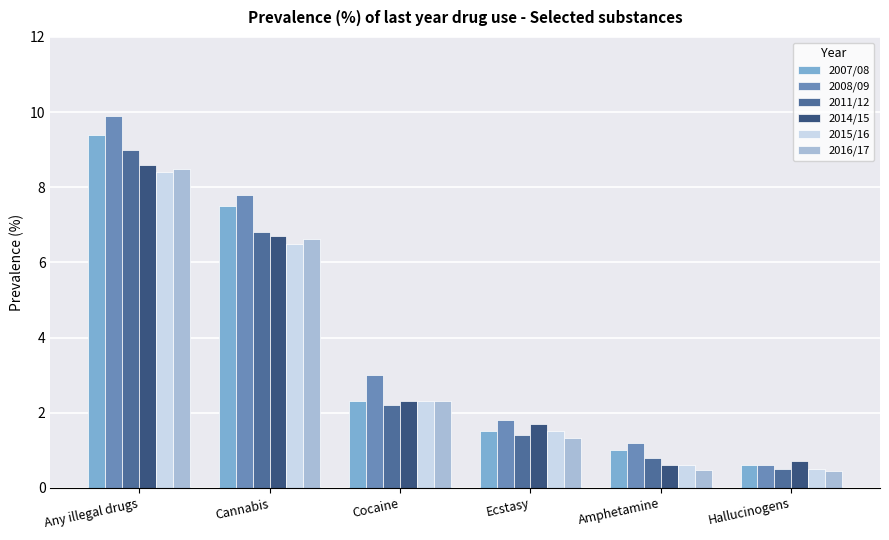

Which series has the widest spread of values?

2008/09